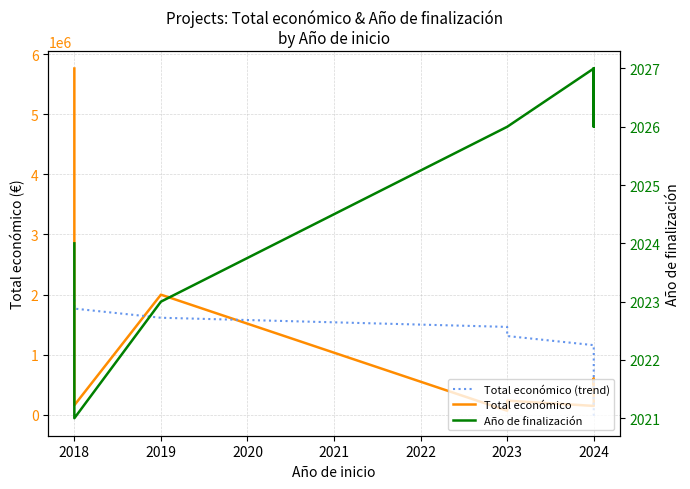

Is the value of Total económico (trend) at 2024 greater than the value of Año de finalización at 2018?

Yes